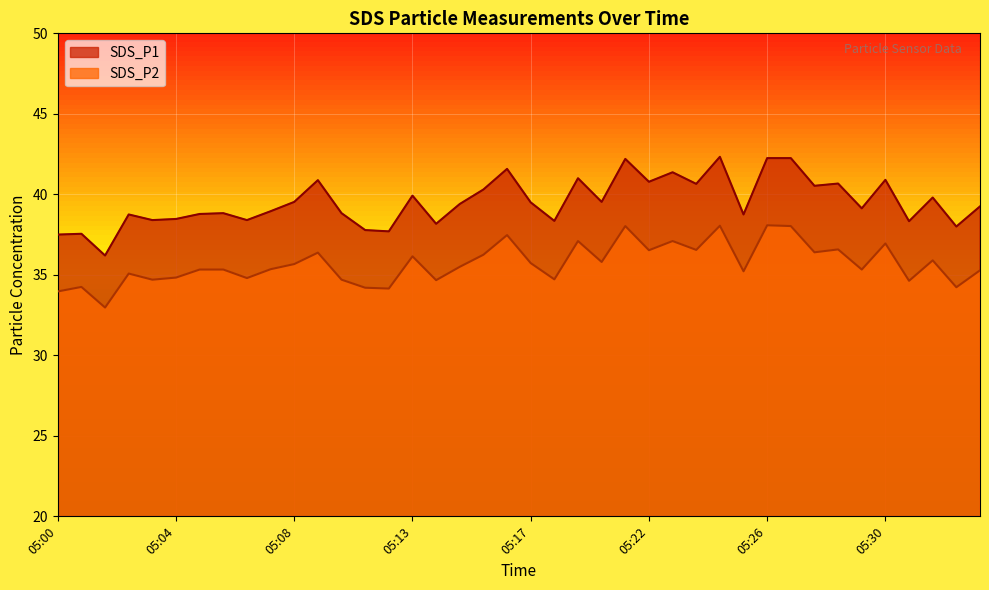

How many lines are shown in the chart?

2